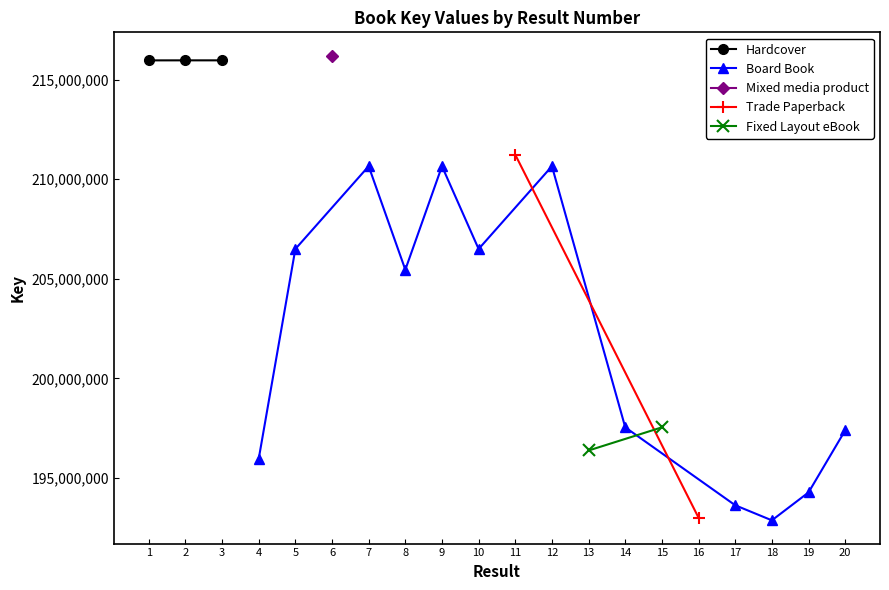

The value of Hardcover at 2 is 130999821. True or false?

False